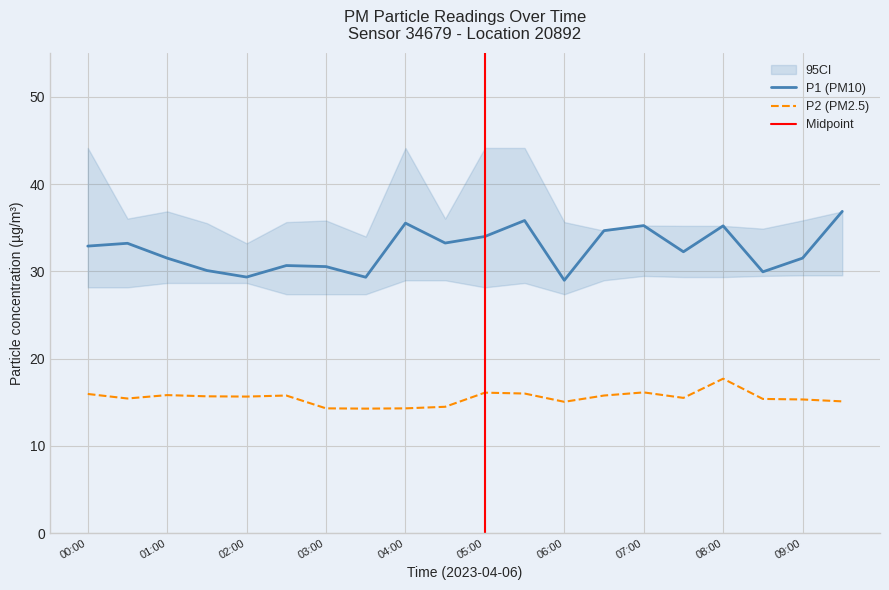

Where is the first local minimum for P1?

02:00